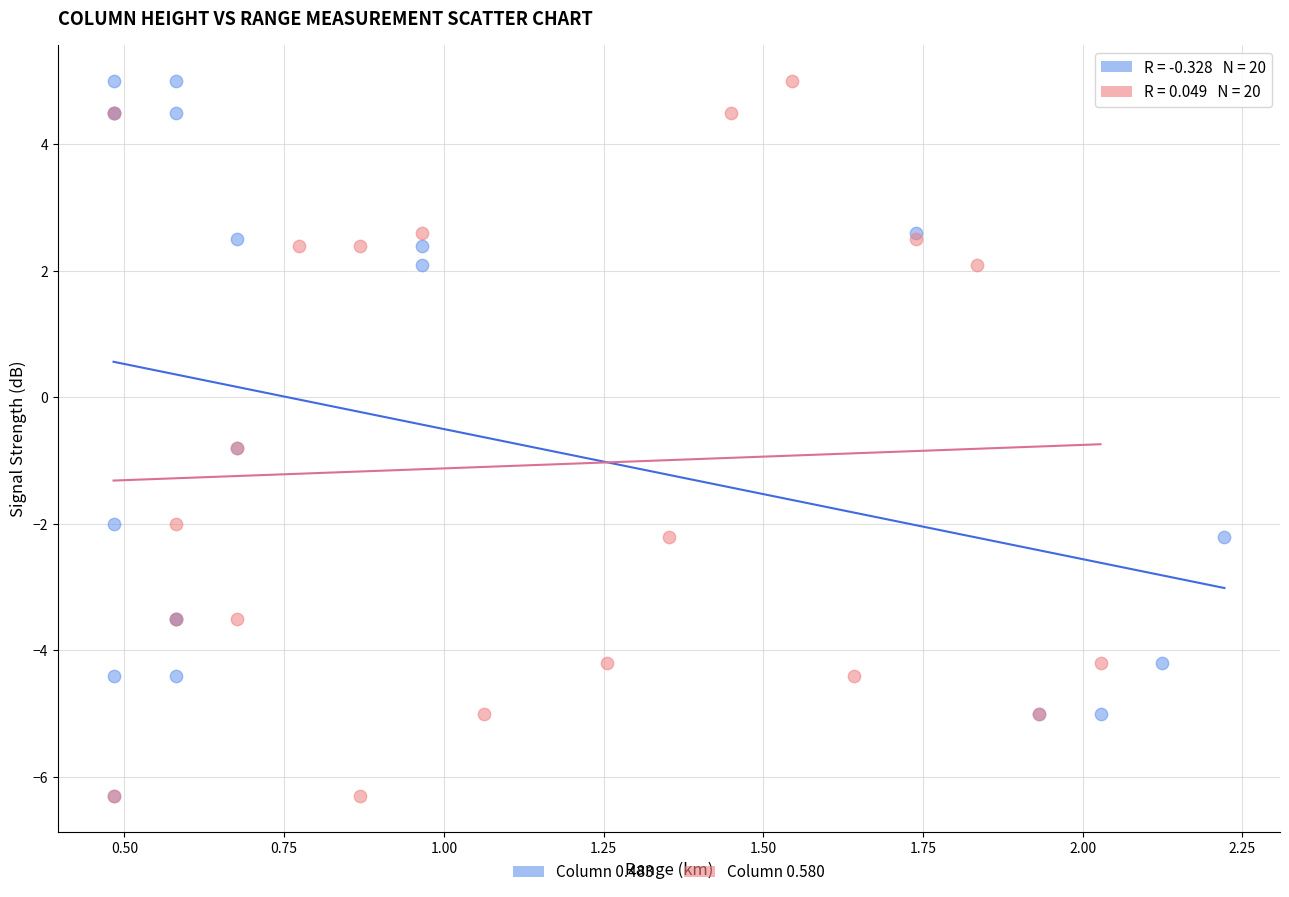

What are all the series names shown in the legend?

Column 0.483, Column 0.580